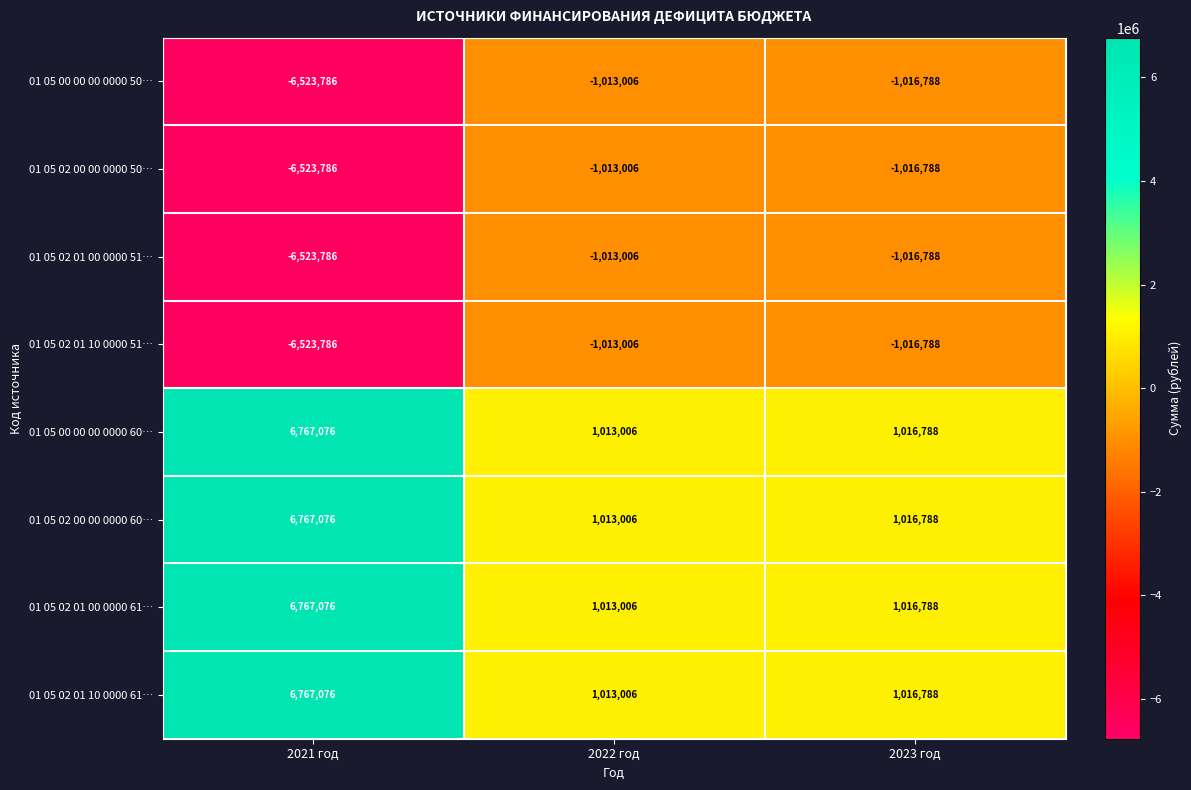

What is the difference between the highest and lowest values at 2023 год?

2033576